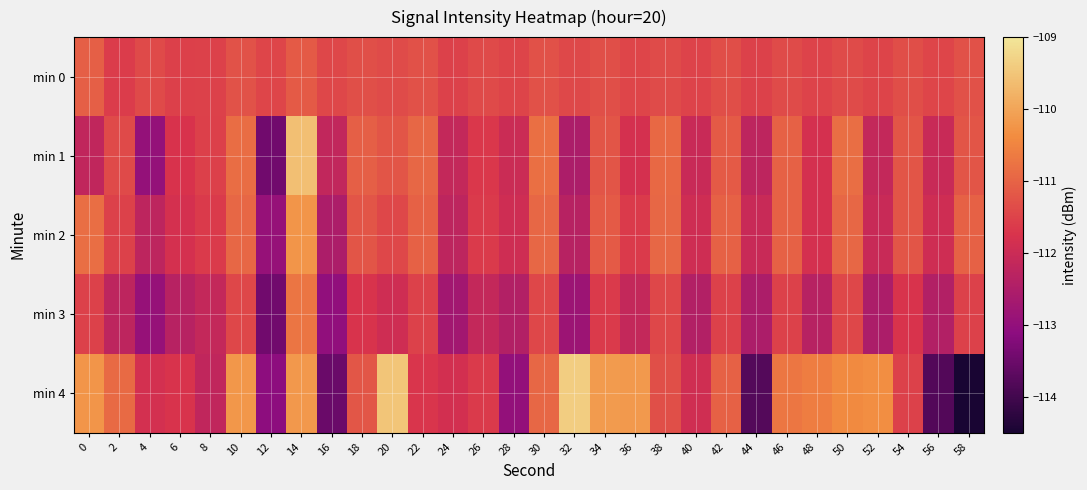

Count the number of categories in the chart.

30